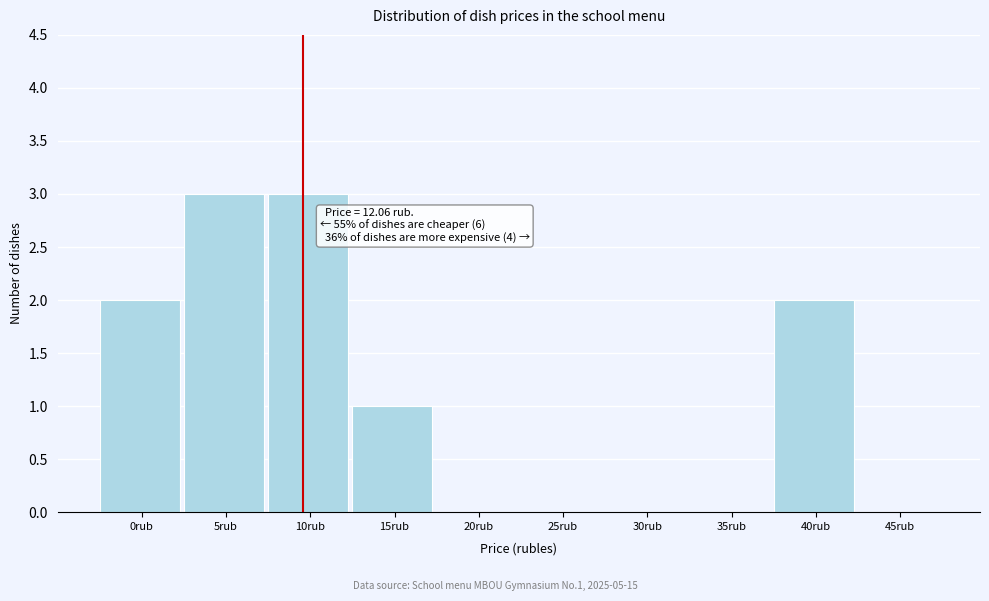

Reading left to right, list all the values displayed in this chart.

0rub=2	5rub=3	10rub=3	15rub=1	20rub=0	25rub=0	30rub=0	35rub=0	40rub=2	45rub=0